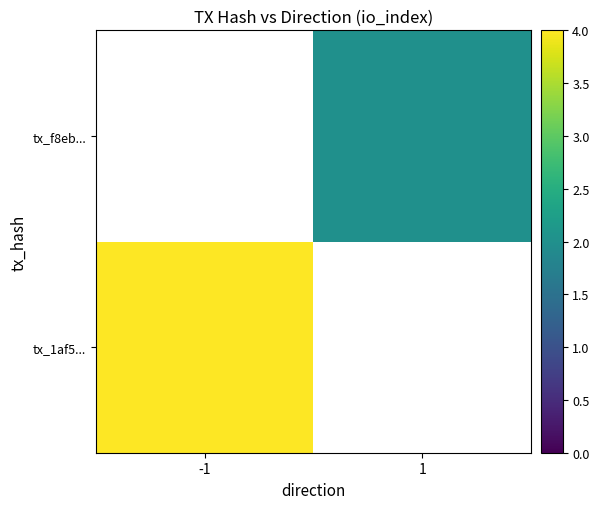

Count the number of data series in this chart.

2